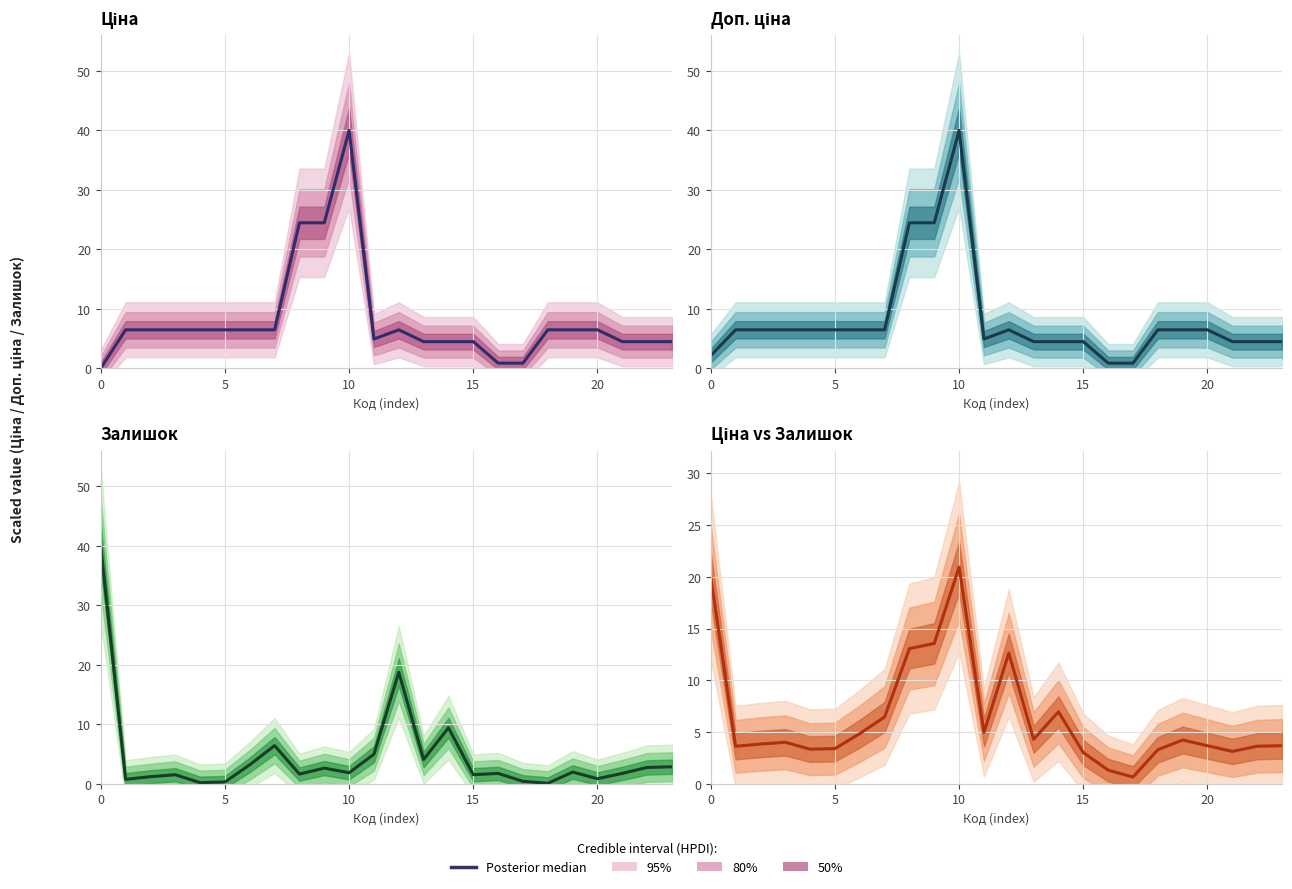

Where is the data nearest to the value 10?

12